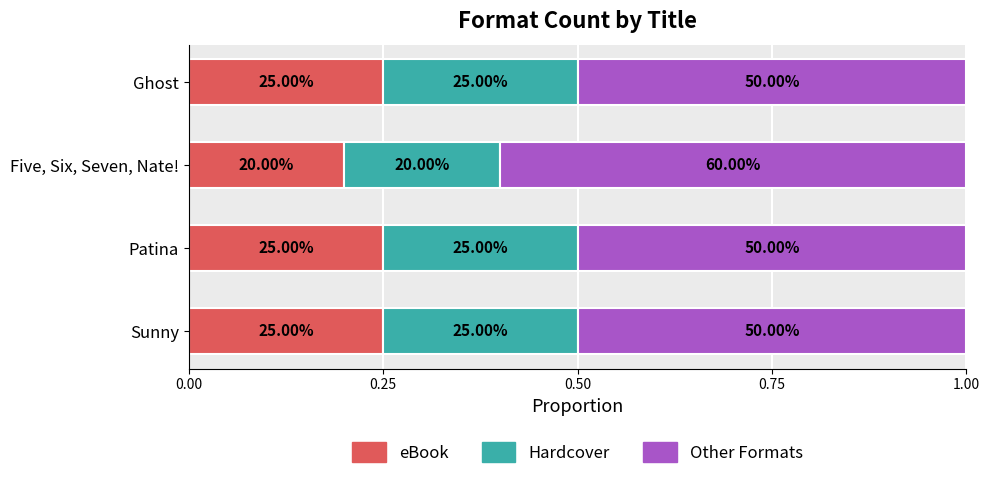

What are all the series names shown in the legend?

eBook, Hardcover, Other Formats